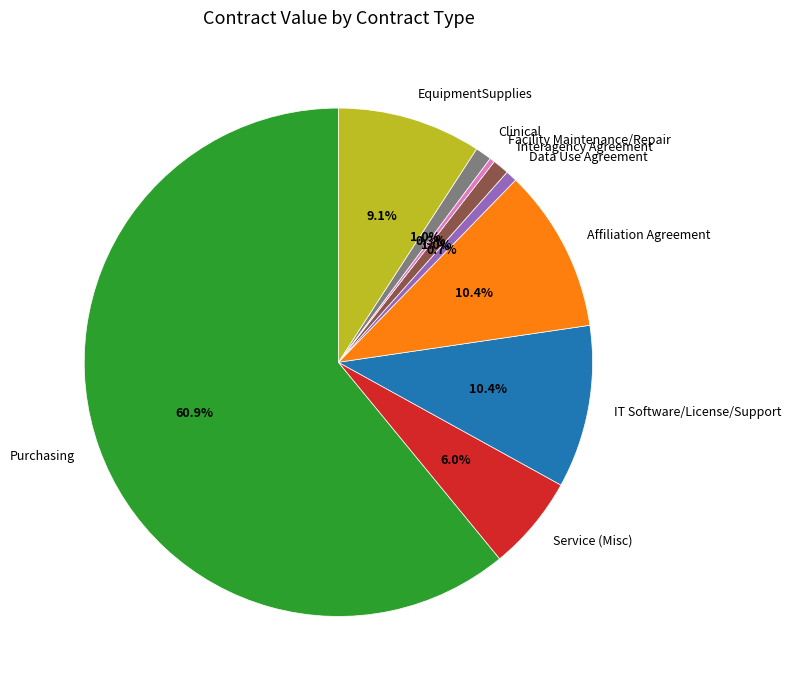

The Data Use Agreement slice represents 15% of the pie. True or false?

False